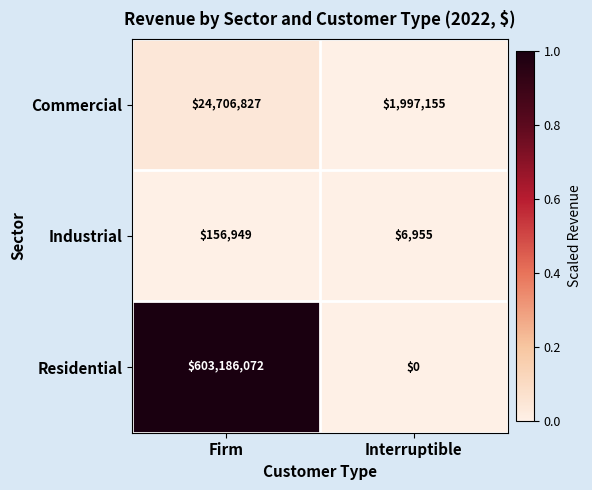

True or false: Industrial has a value of 6955 at Interruptible.

True